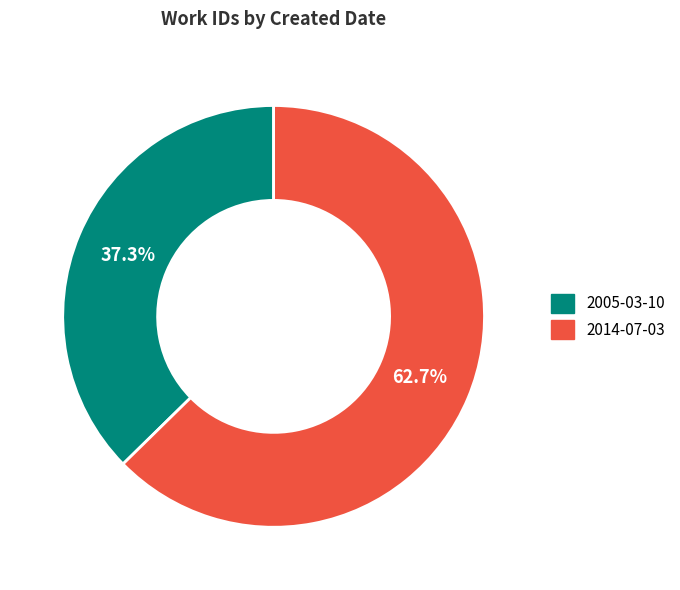

Rank the categories by value from lowest to highest.

2005-03-10, 2014-07-03